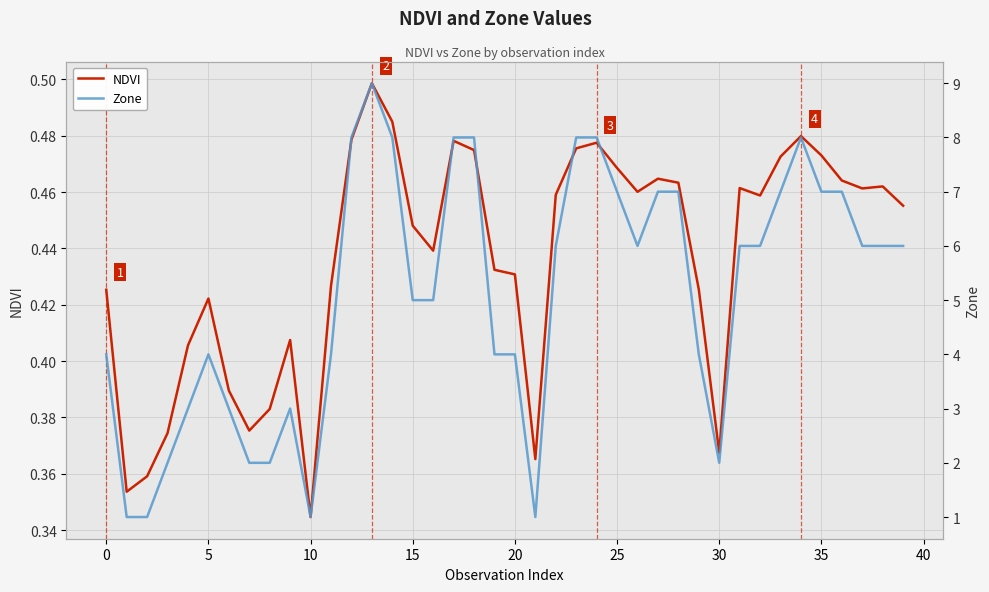

What is the smallest value displayed?

0.3